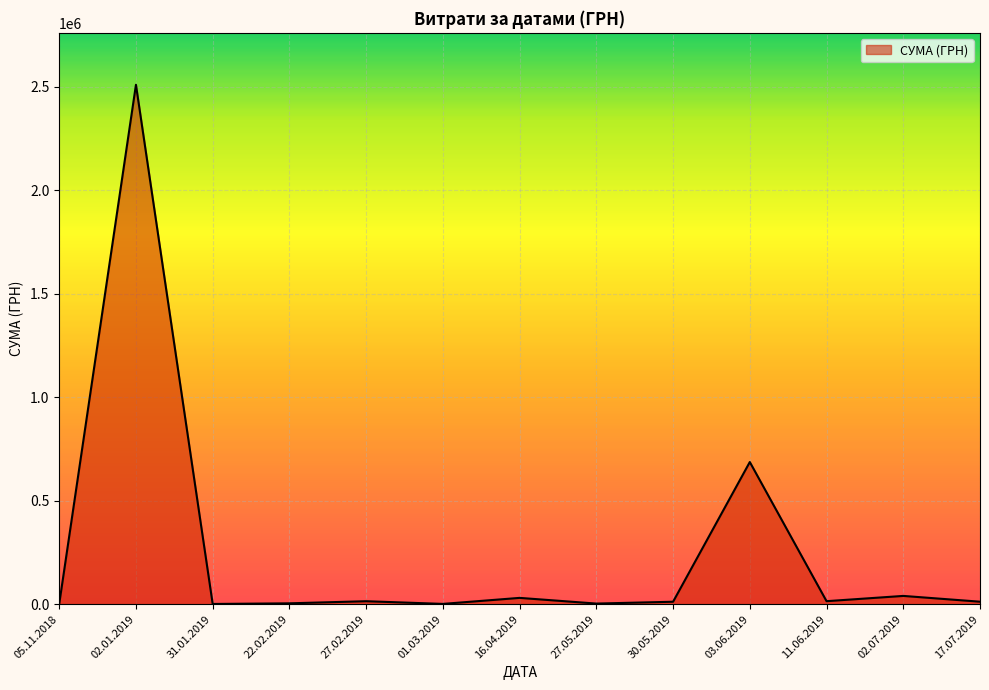

Which label corresponds to the largest value in the chart?

02.01.2019